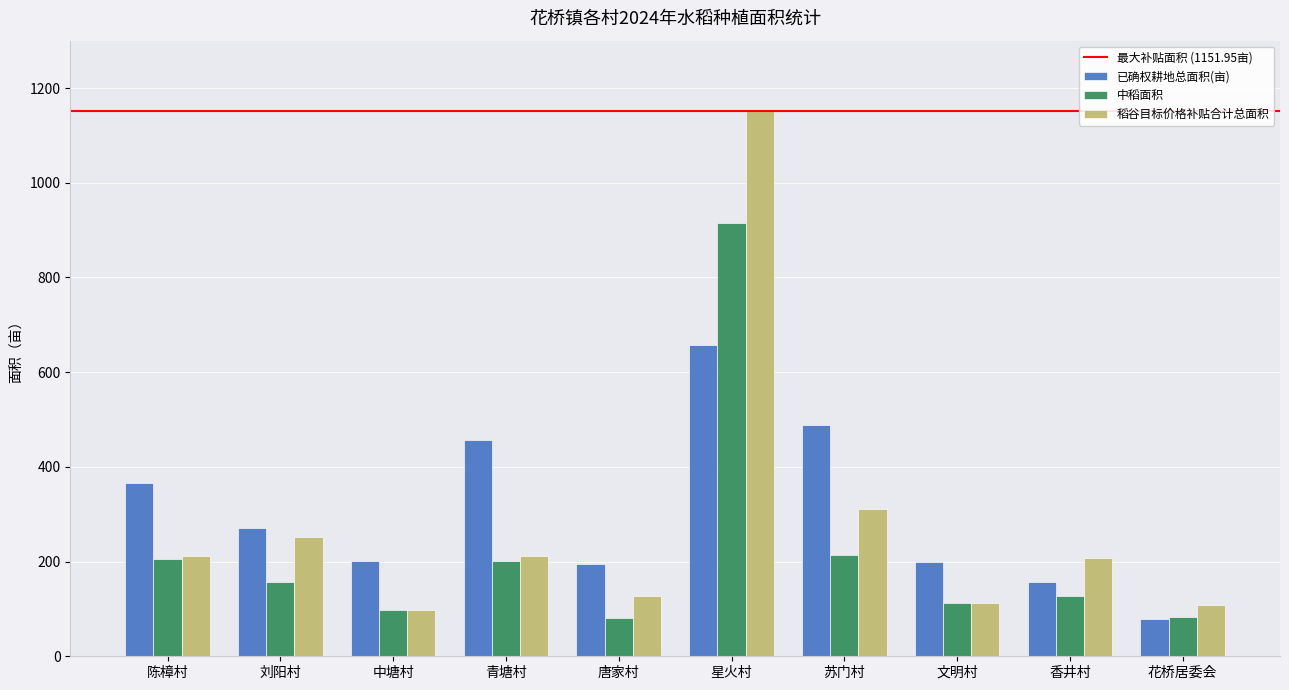

Which category has the lowest value in the 稻谷目标价格补贴合计总面积 series?

中塘村